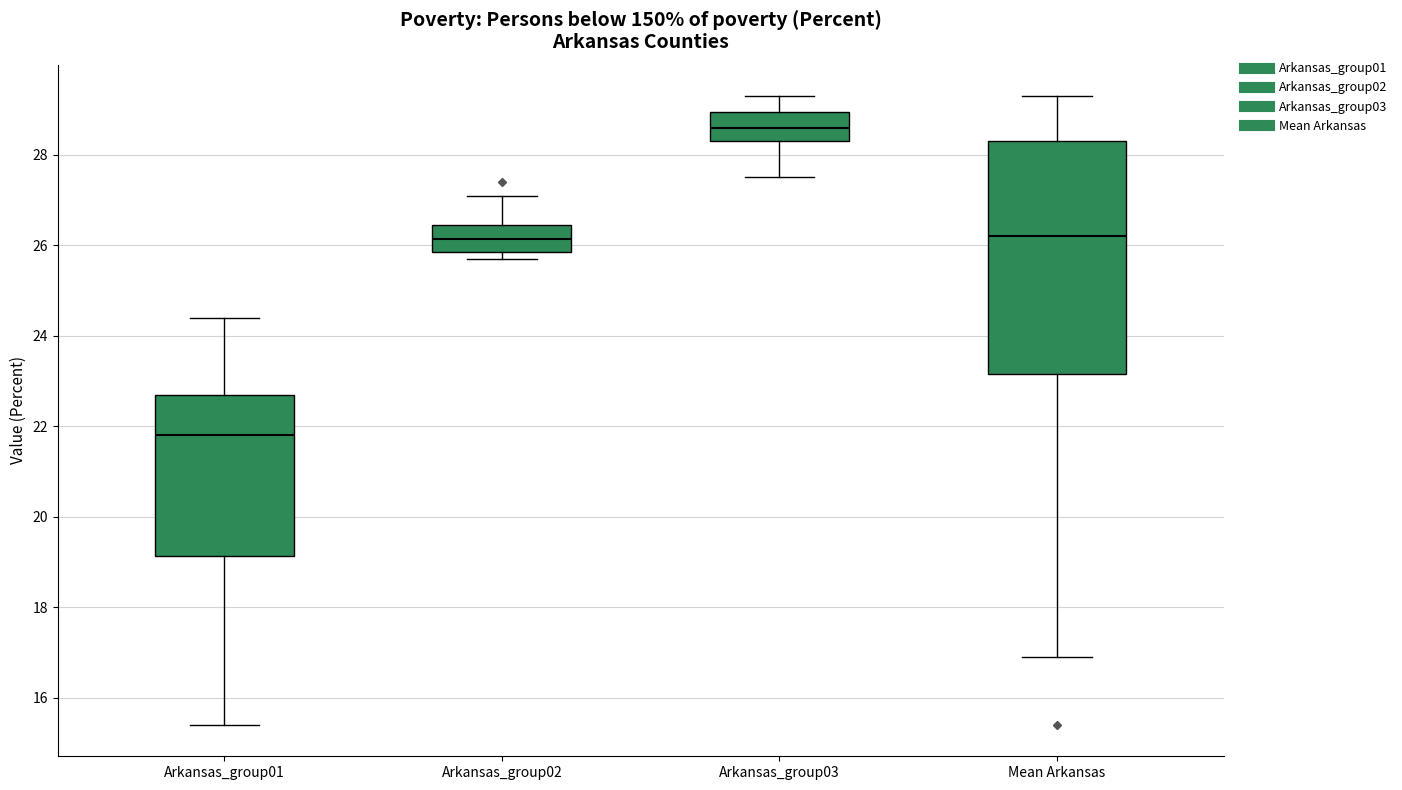

Where does the upper whisker of the box for Arkansas_group02 end on the y-axis? The values are not printed on the chart, so give them approximately, as read against the axis.

27.2